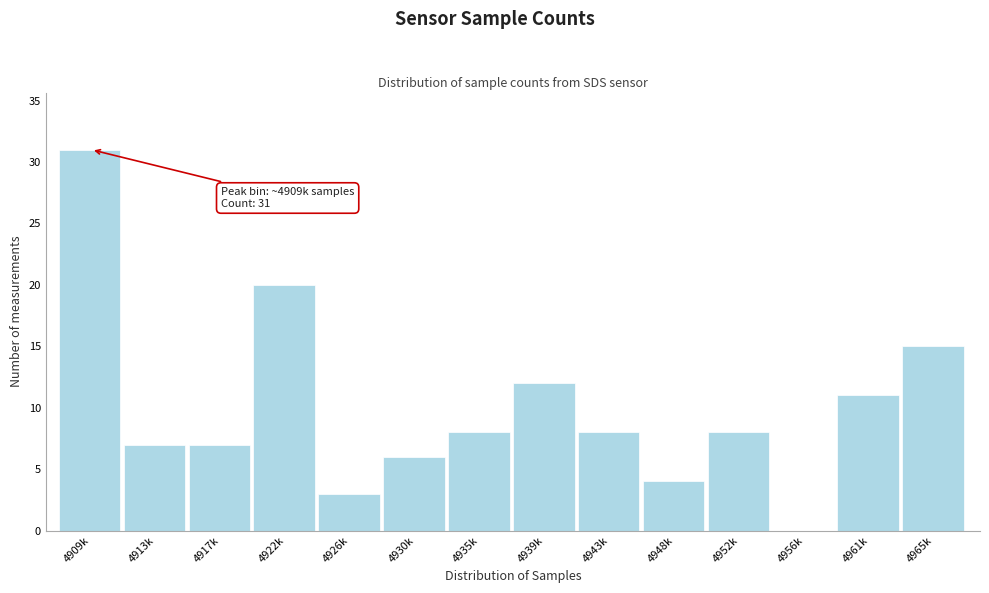

Reading left to right, list all the values displayed in this chart.

4909k=31	4913k=7	4917k=7	4922k=20	4926k=3	4930k=6	4935k=8	4939k=12	4943k=8	4948k=4	4952k=8	4956k=0	4961k=11	4965k=15